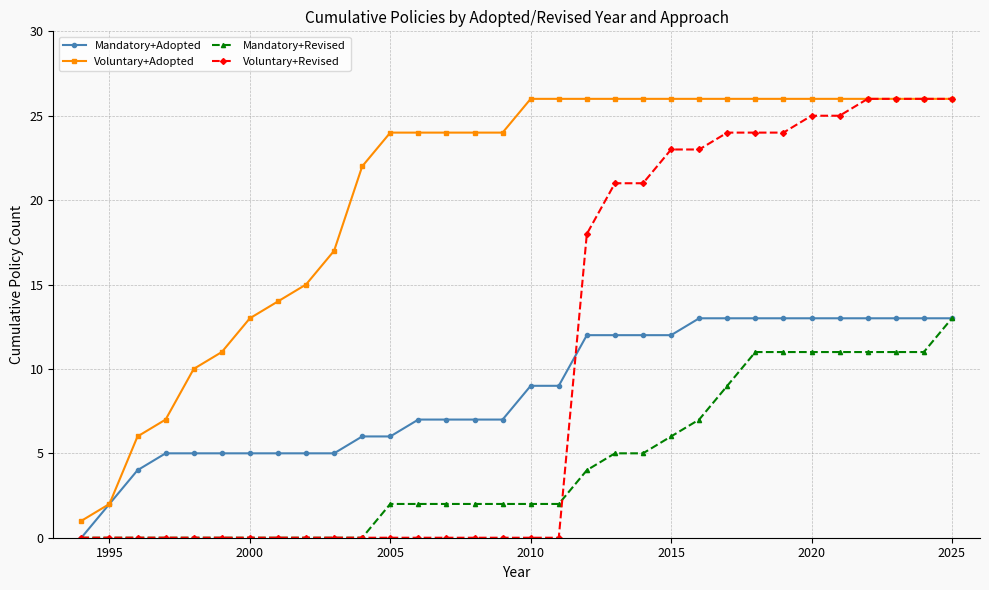

Which series has the largest total across all categories?

Voluntary+Adopted